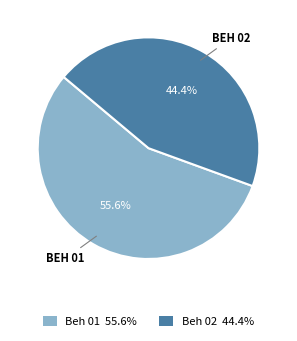

How many segments does this pie chart have?

2